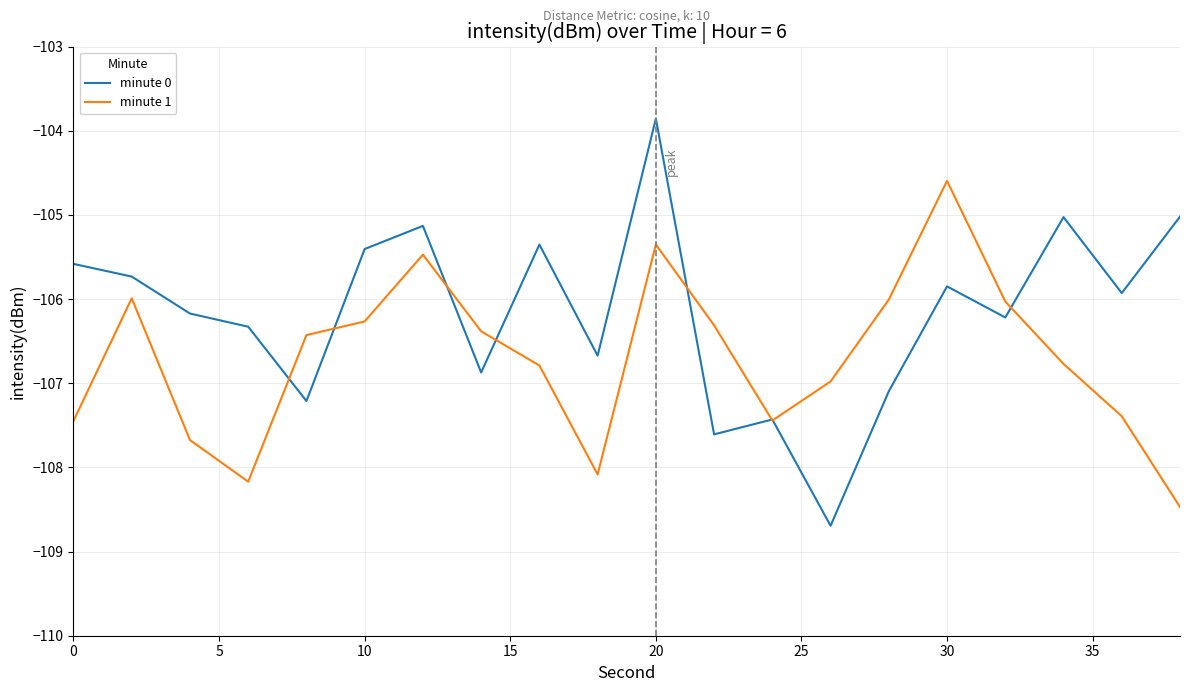

Rank the series by their average value, from highest to lowest.

minute 0, minute 1